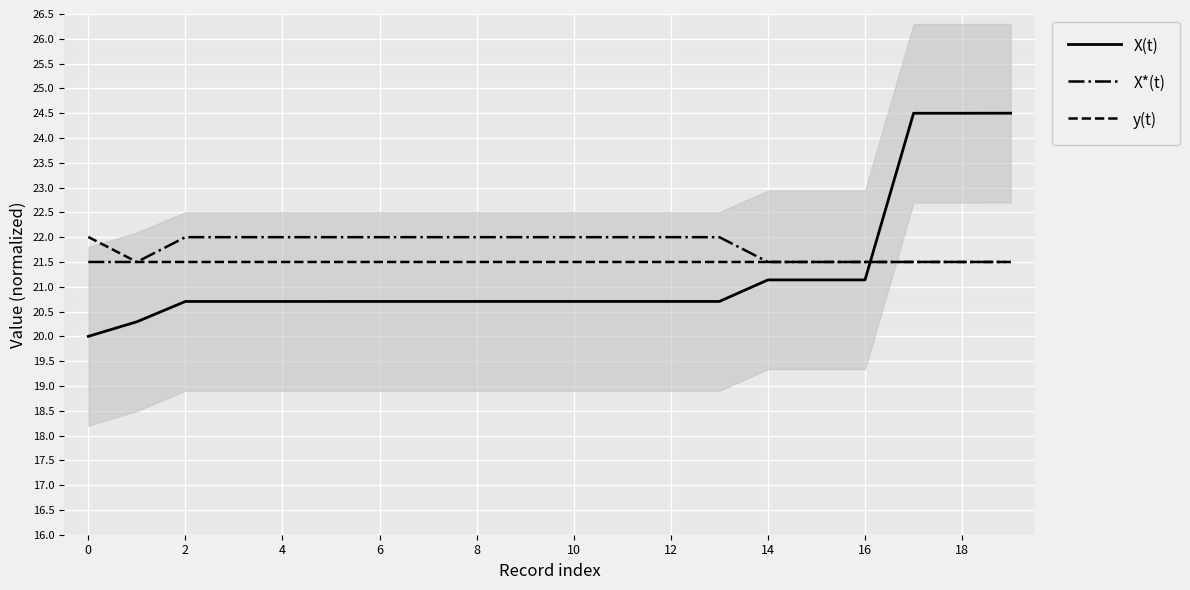

What is the greatest value displayed?

24.5